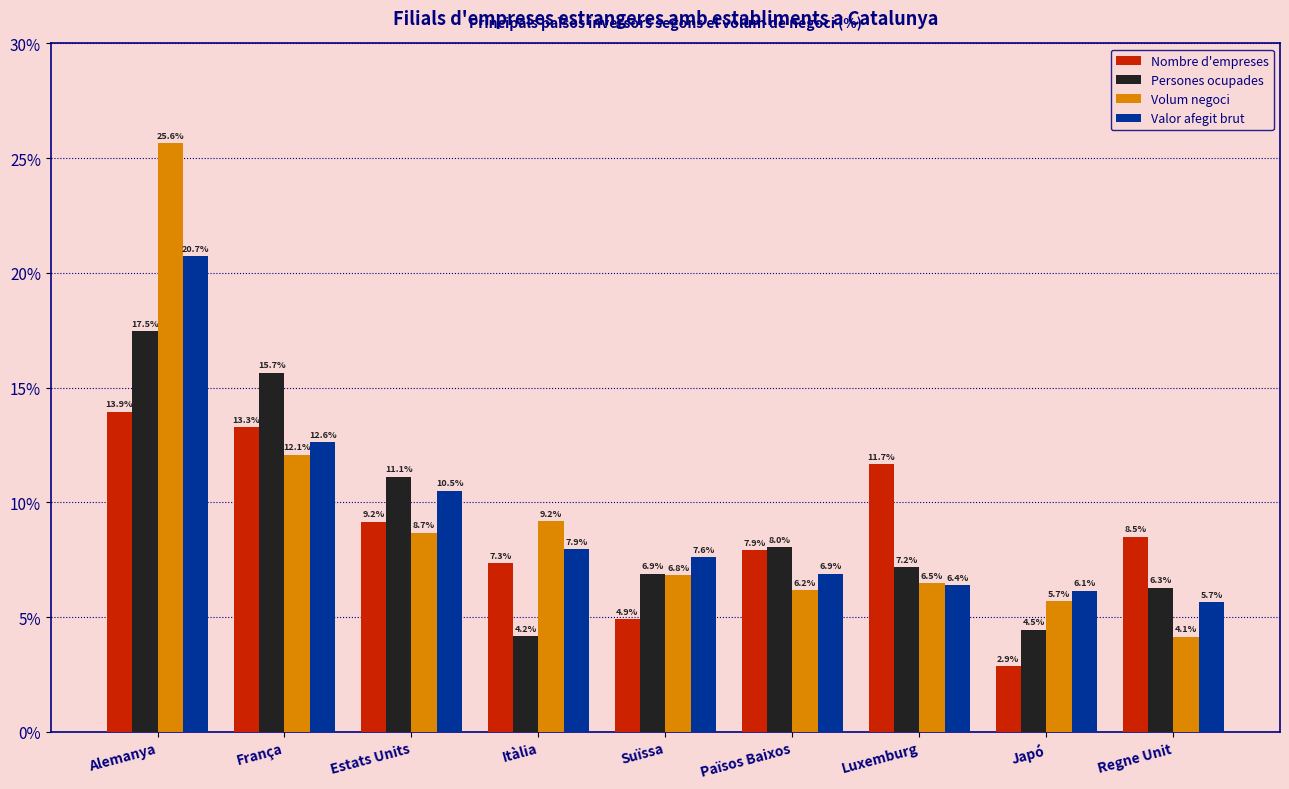

What is the average value of the Valor afegit brut series?

9.4